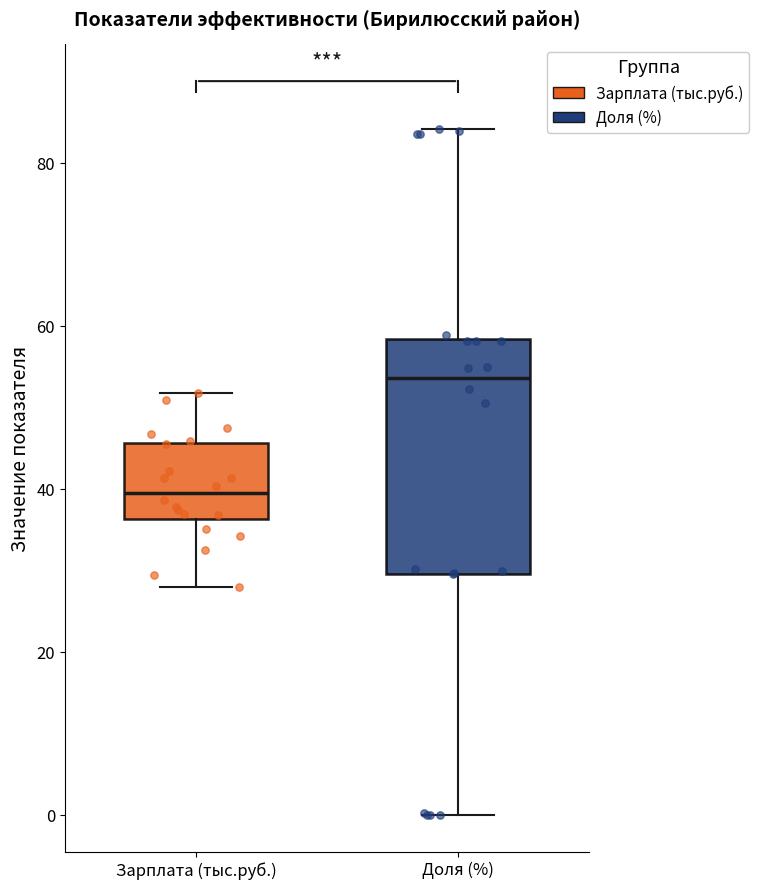

Where does the upper whisker of the box for Зарплата (тыс.руб.) end on the y-axis? The values are not printed on the chart, so give them approximately, as read against the axis.

52